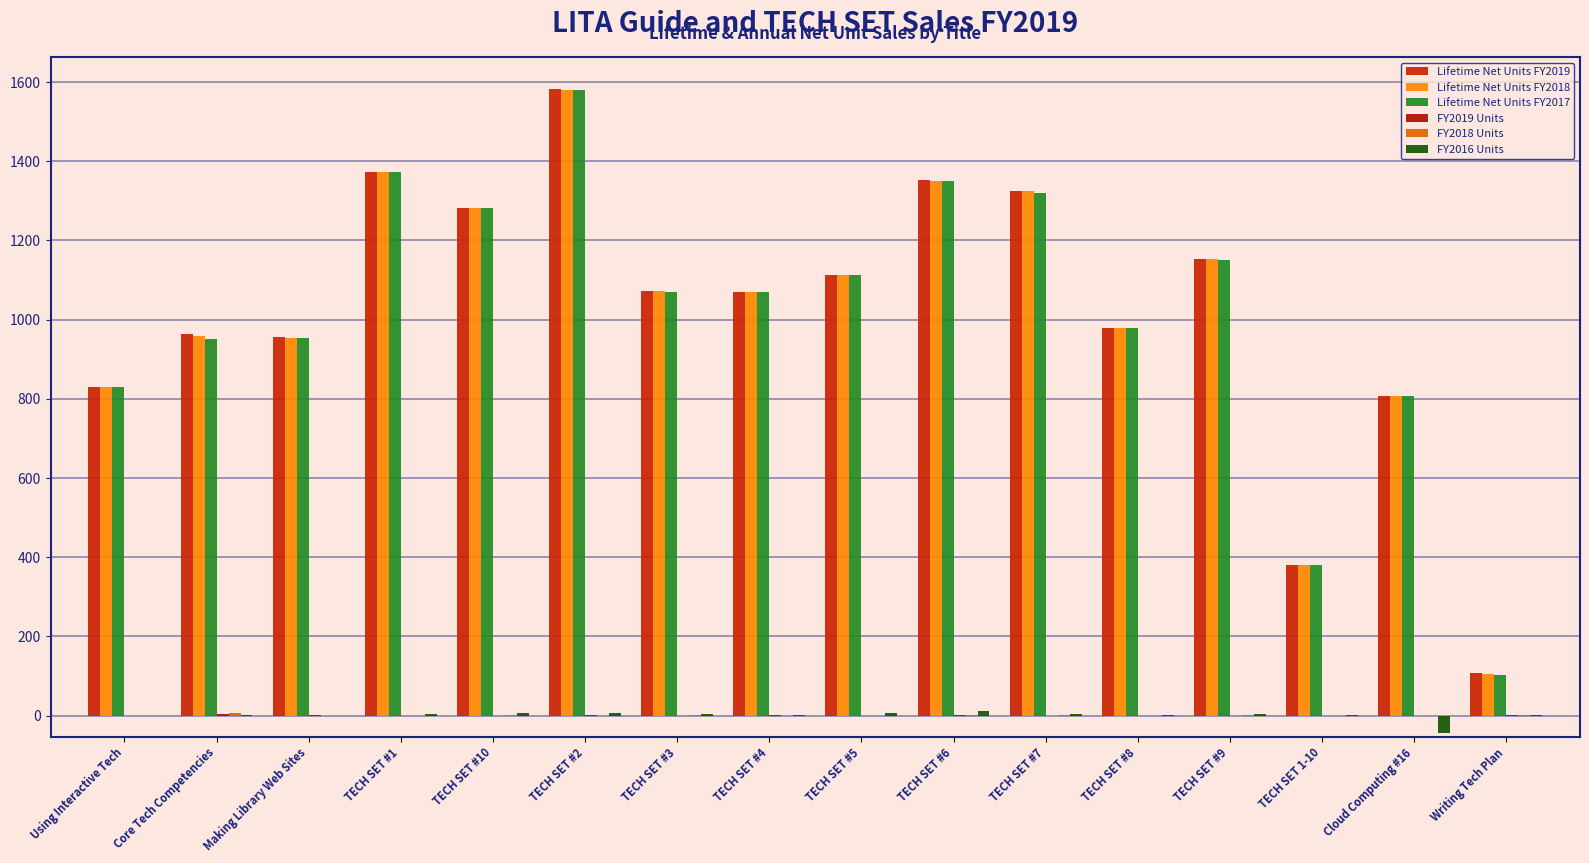

Reading left to right, list all the values displayed in this chart.

Lifetime Net Units FY2019: 830	963	955	1373	1283	1582	1072	1071	1112	1352	1324	979	1152	381	807	108
Lifetime Net Units FY2018: 830	958	954	1373	1283	1581	1072	1070	1113	1350	1324	979	1152	381	807	105
Lifetime Net Units FY2017: 830	952	954	1373	1282	1581	1071	1070	1113	1349	1321	979	1151	381	807	102
FY2019 Units: 0	5	1	0	0	1	0	1	-1	2	0	0	0	0	0	3
FY2018 Units: 0	6	0	0	1	0	1	0	0	1	3	0	1	0	0	3
FY2016 Units: 0	2	-1	4	6	7	5	3	6	11	5	3	5	3	-43	1